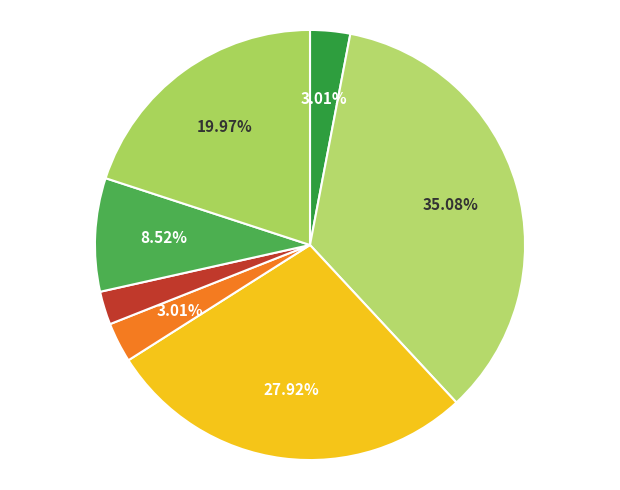

How many segments does this pie chart have?

7